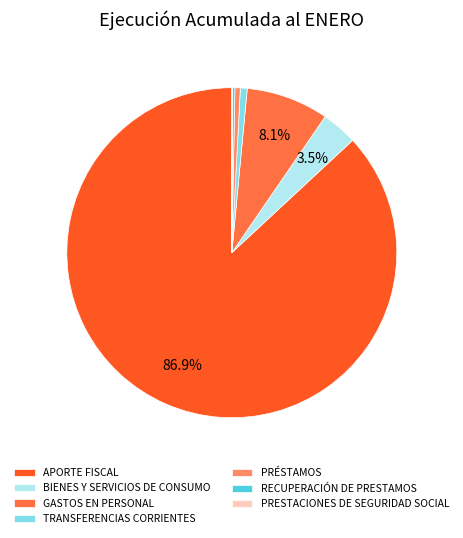

To the nearest percent, what is the difference between the largest and smallest slice percentages?

87%